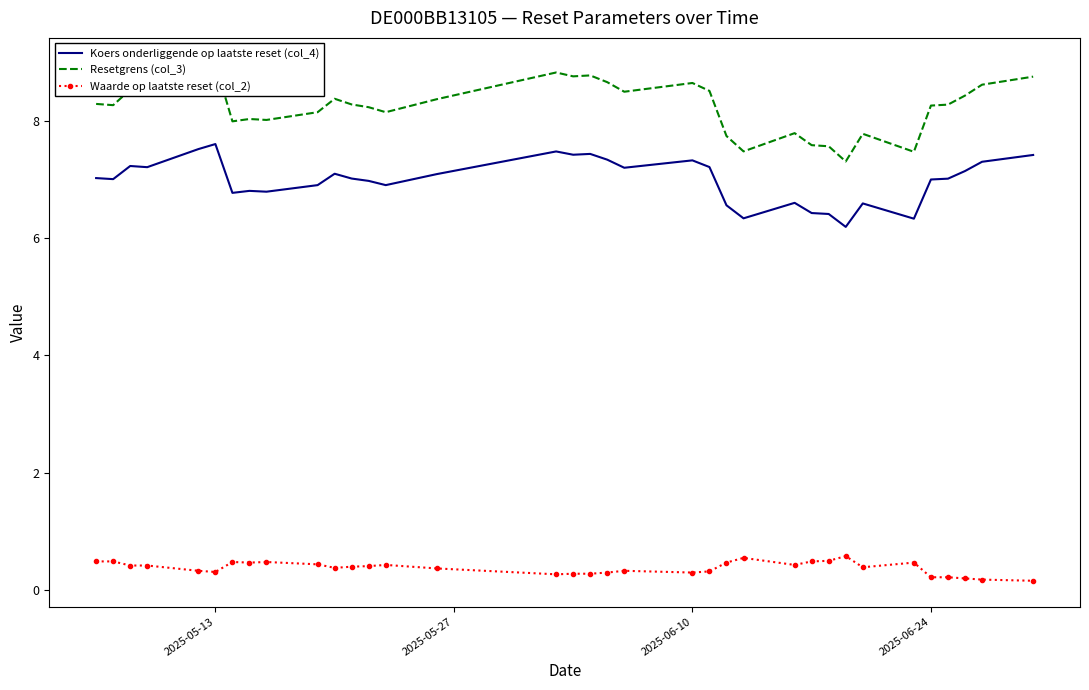

What is the highest value of the Waarde op laatste reset (col_2) series?

0.6